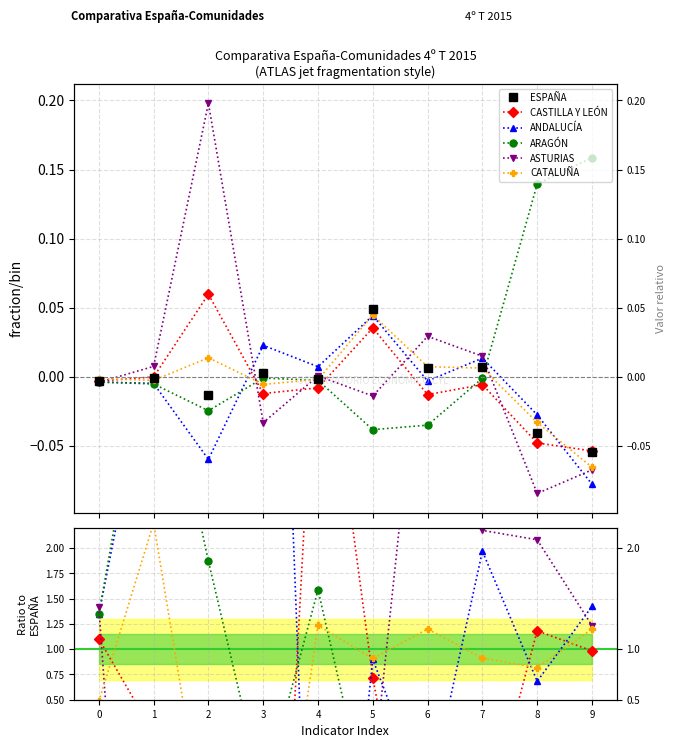

What is the difference between the maximum and minimum values in the CATALUÑA series?

4.7